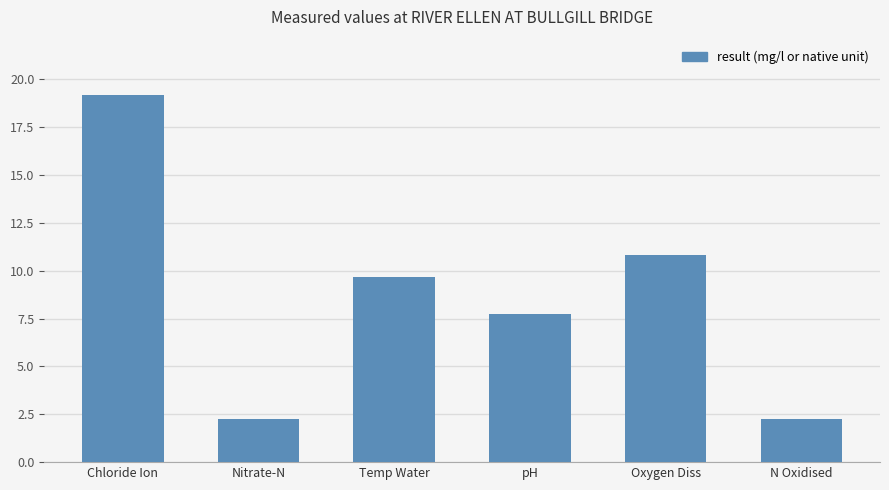

Are the bars grouped side by side (vs. stacked)?

No